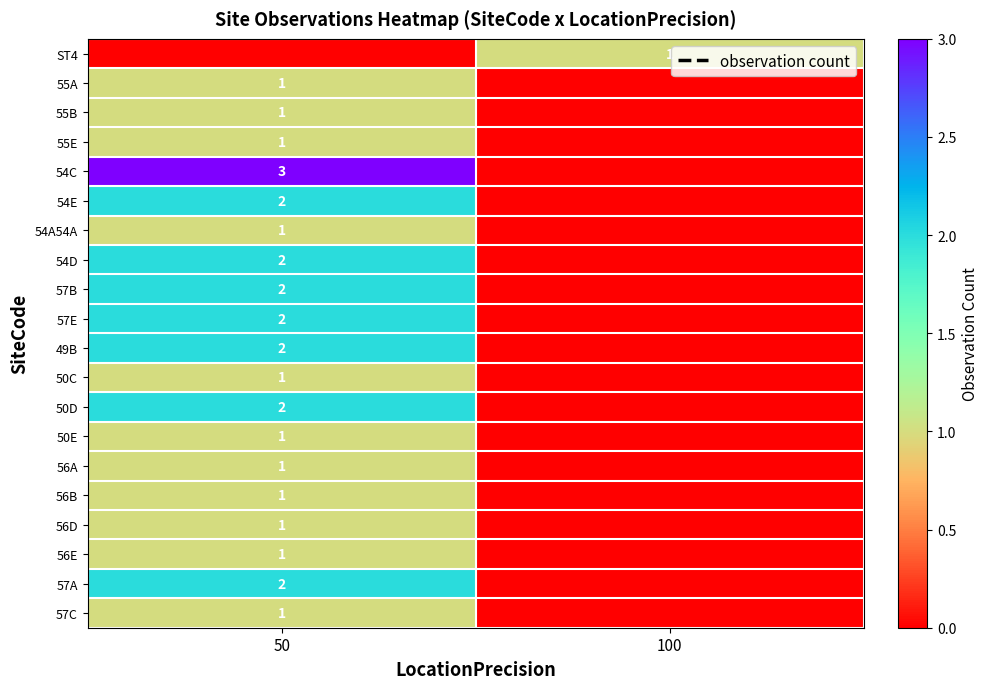

The 54E series shows 2 at 50. True or false?

True